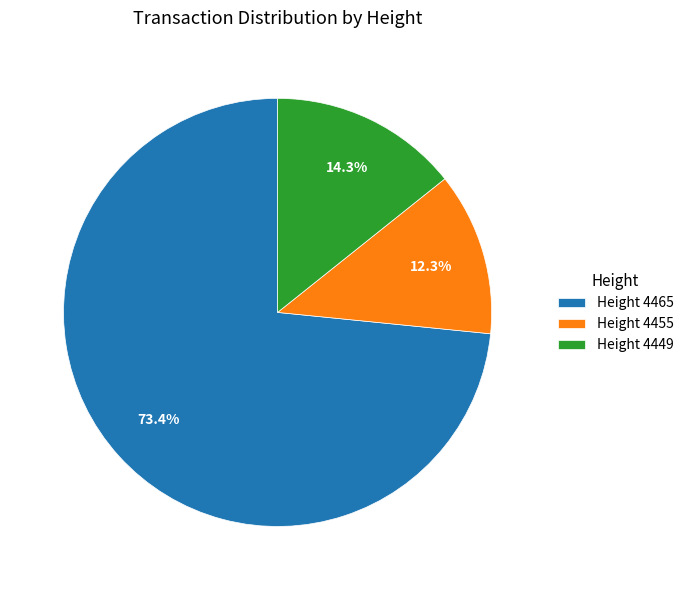

Rank the categories by value from highest to lowest.

Height 4465, Height 4449, Height 4455